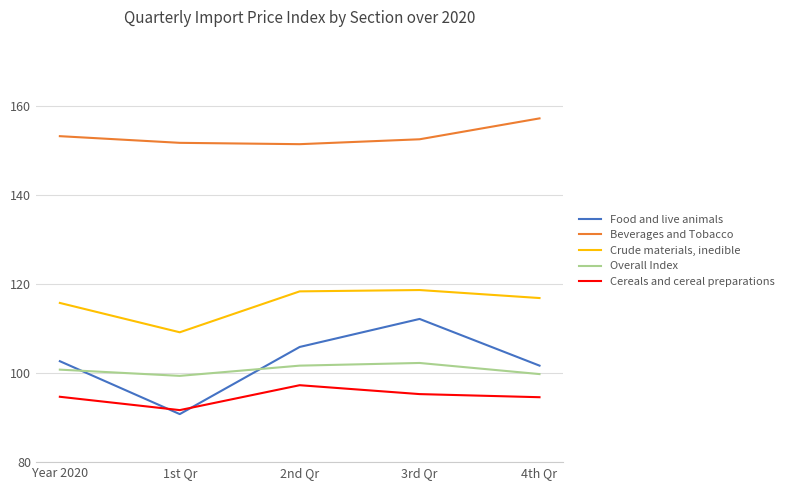

How many lines are shown in the chart?

5